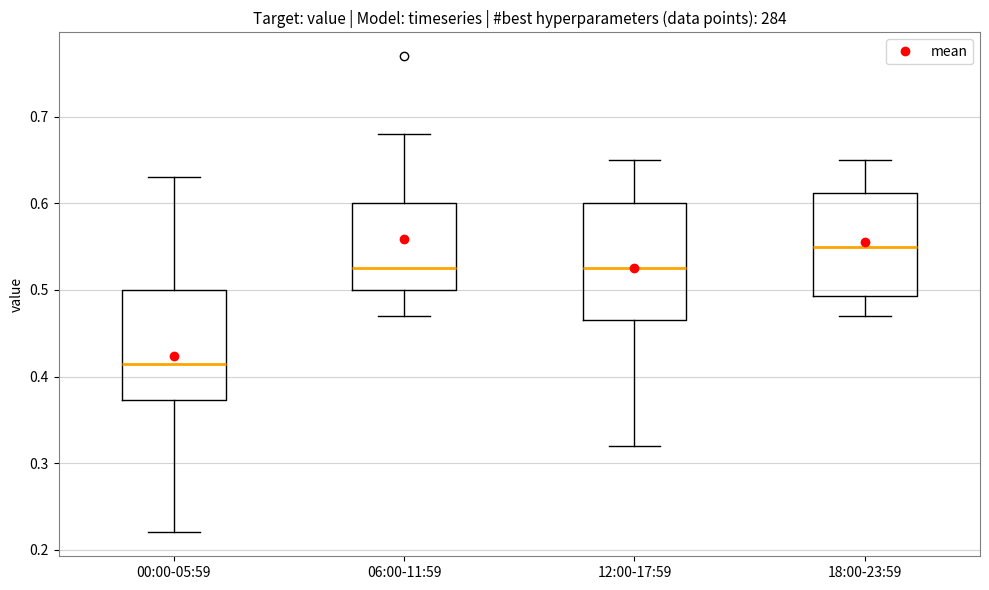

Which box has the lowest median line?

00:00-05:59